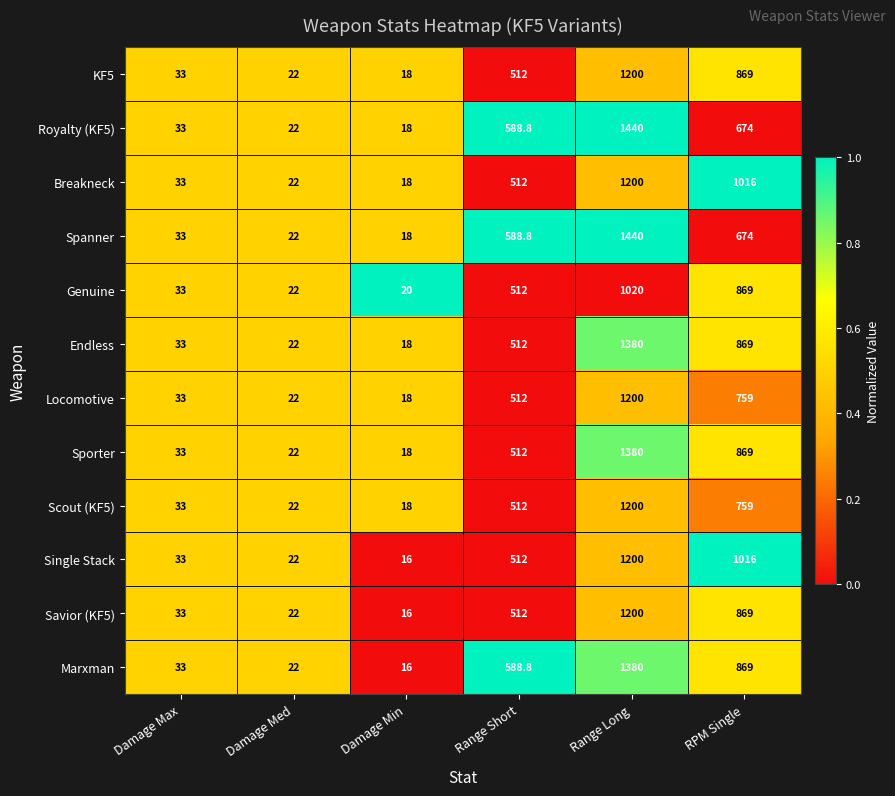

Rank the categories by Genuine value from lowest to highest.

Damage Min, Damage Med, Damage Max, Range Short, RPM Single, Range Long